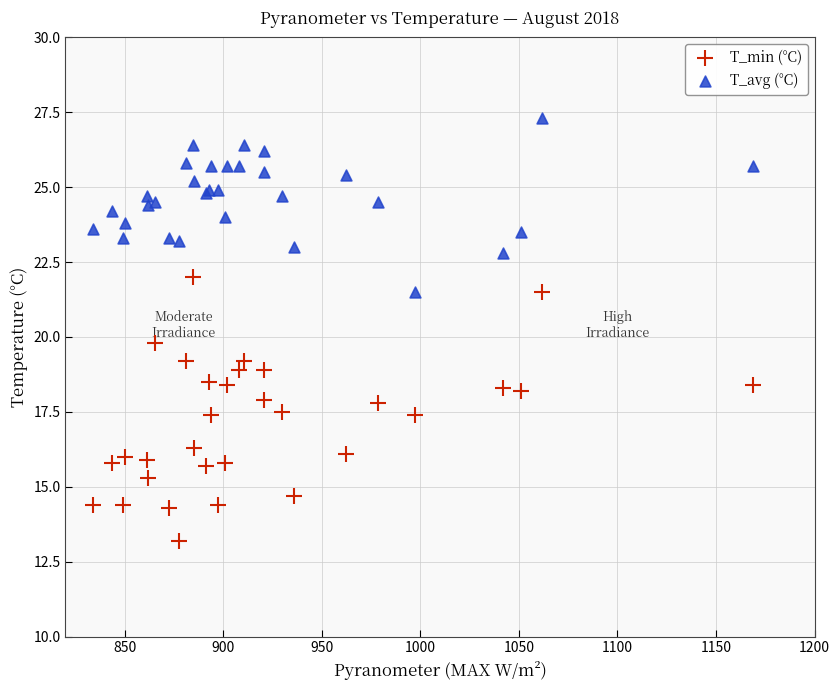

What are all the series names shown in the legend?

T_min (°C), T_avg (°C)